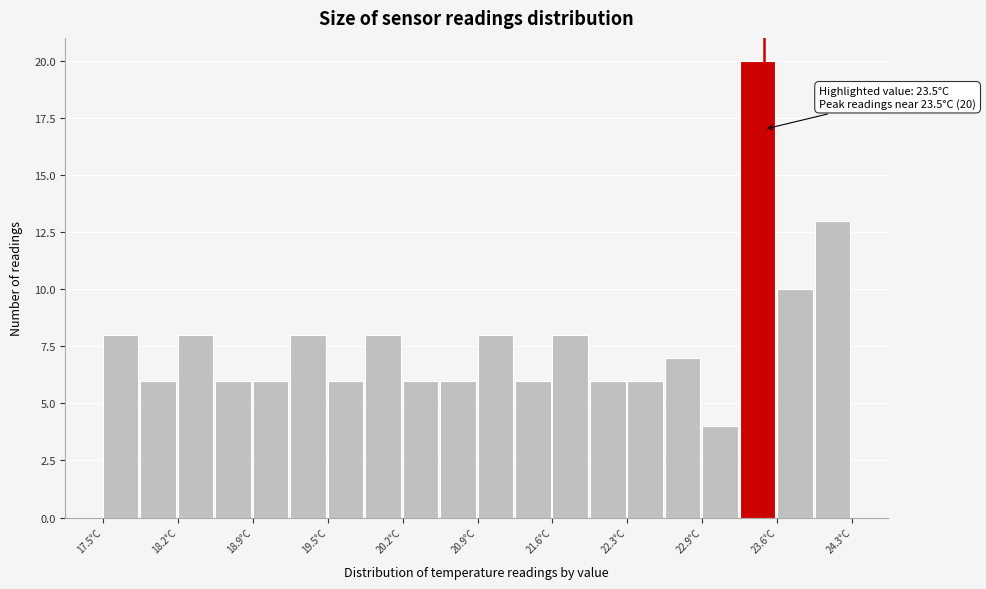

Around what value on the x-axis is the tallest bar? Give the approximate position of its centre, as read against the axis.

23.4